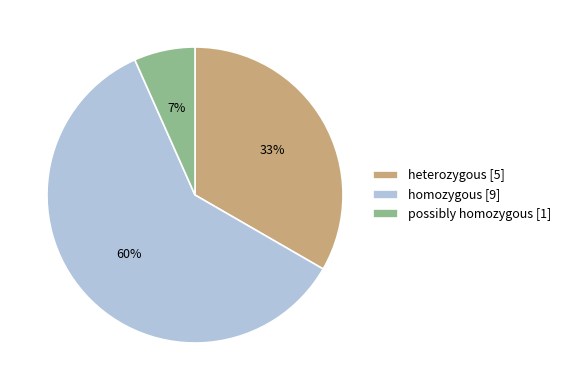

Is it true that possibly homozygous [1] is 12% of the pie?

False